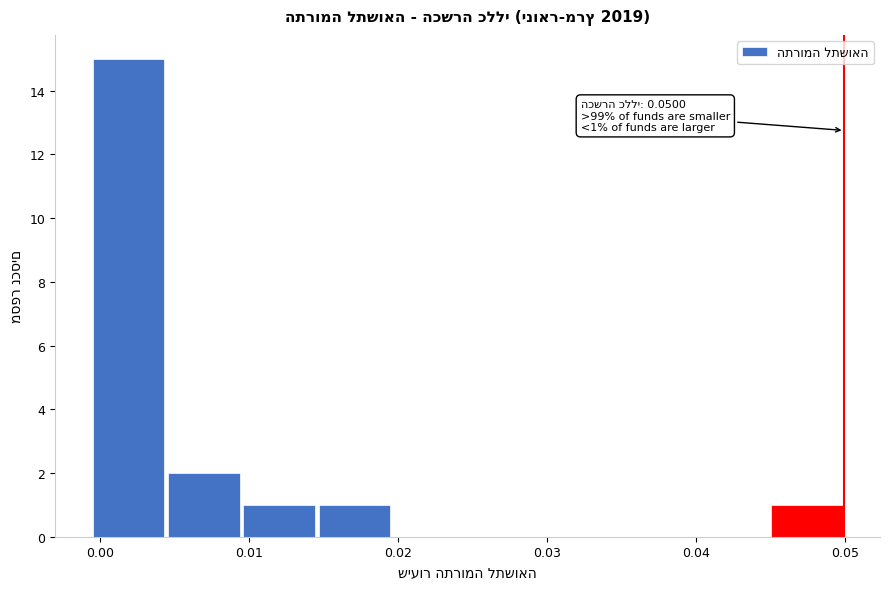

Which range on the x-axis has the tallest bar?

-0.001 to 0.004